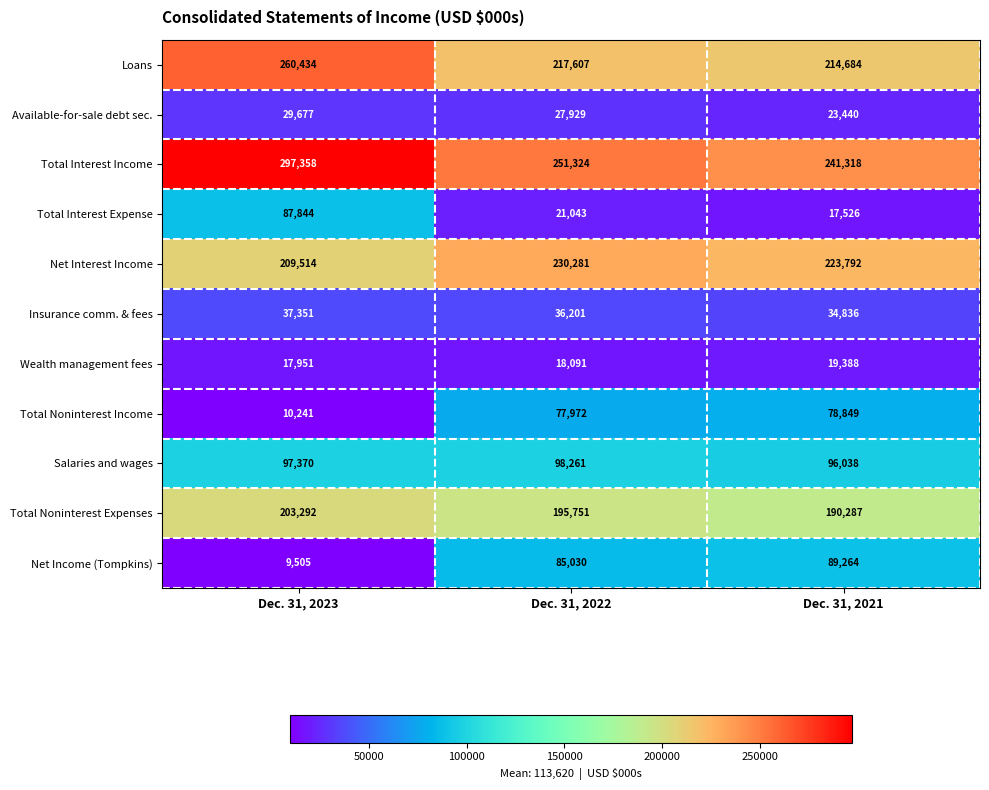

At how many categories does at least one series exceed 152455?

3